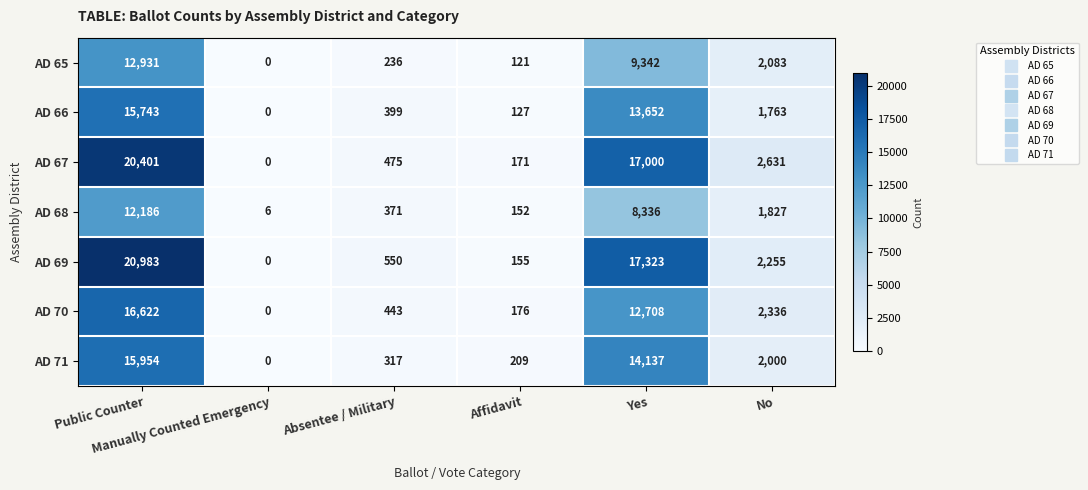

What is the total value across all series at Manually Counted Emergency?

6